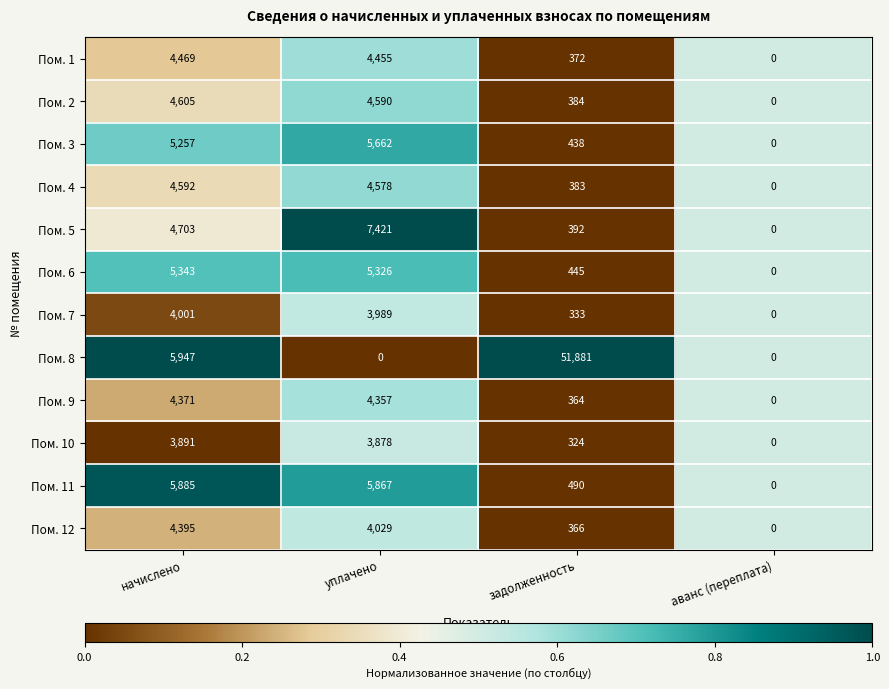

What is the sum of the Пом. 4 values at начислено and аванс (переплата)?

4592